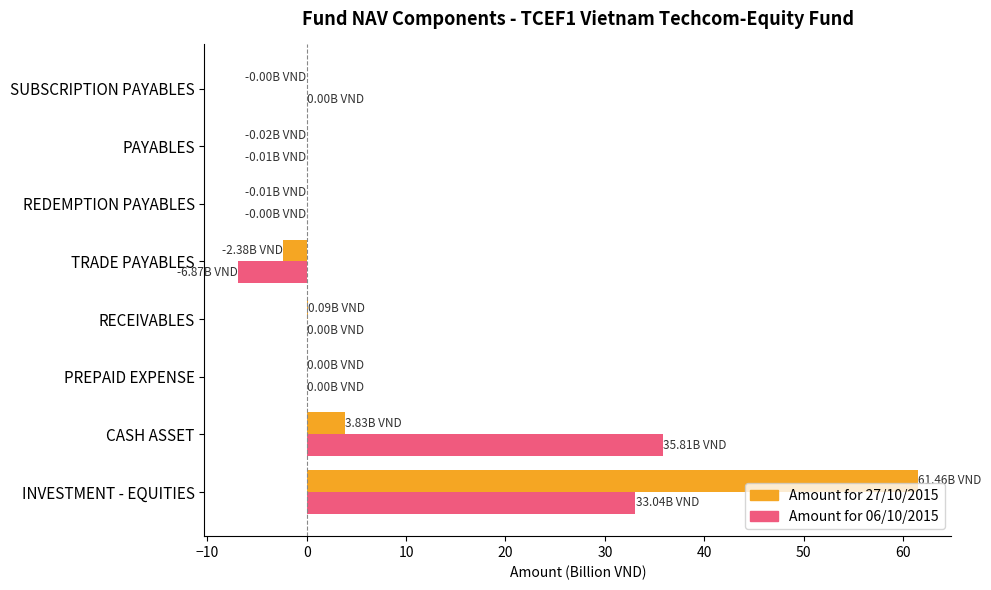

Which series has the largest range (max minus min)?

Amount for 27/10/2015